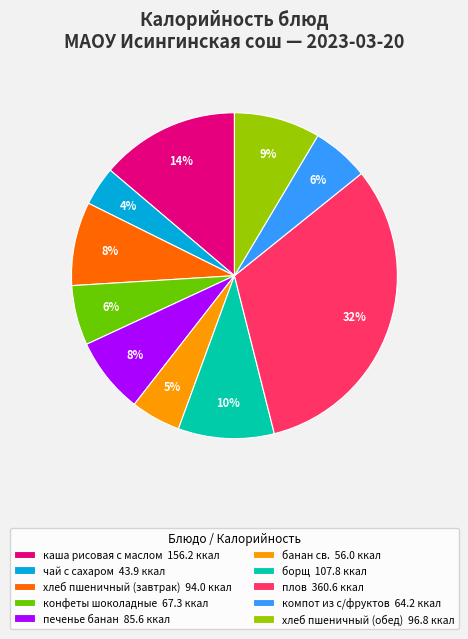

Which has a higher value, банан св. or конфеты шоколадные?

конфеты шоколадные